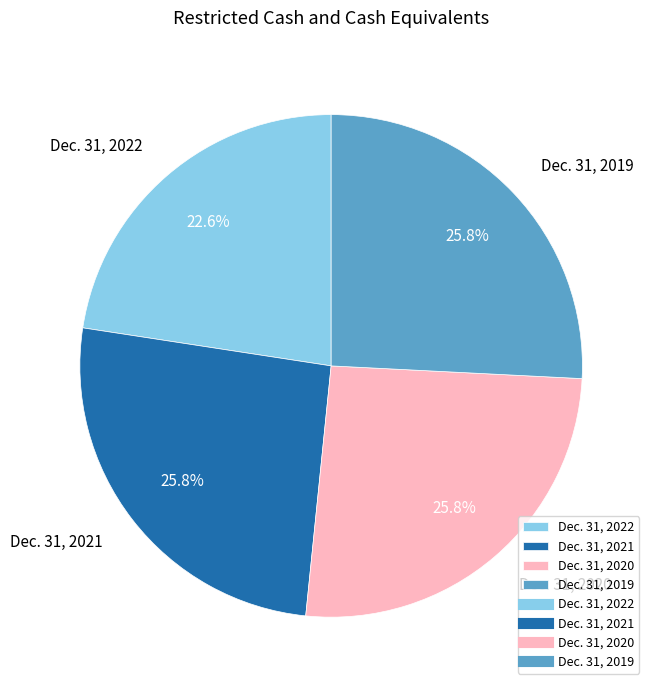

What percentage is the Dec. 31, 2022 slice, to the nearest percent?

23%